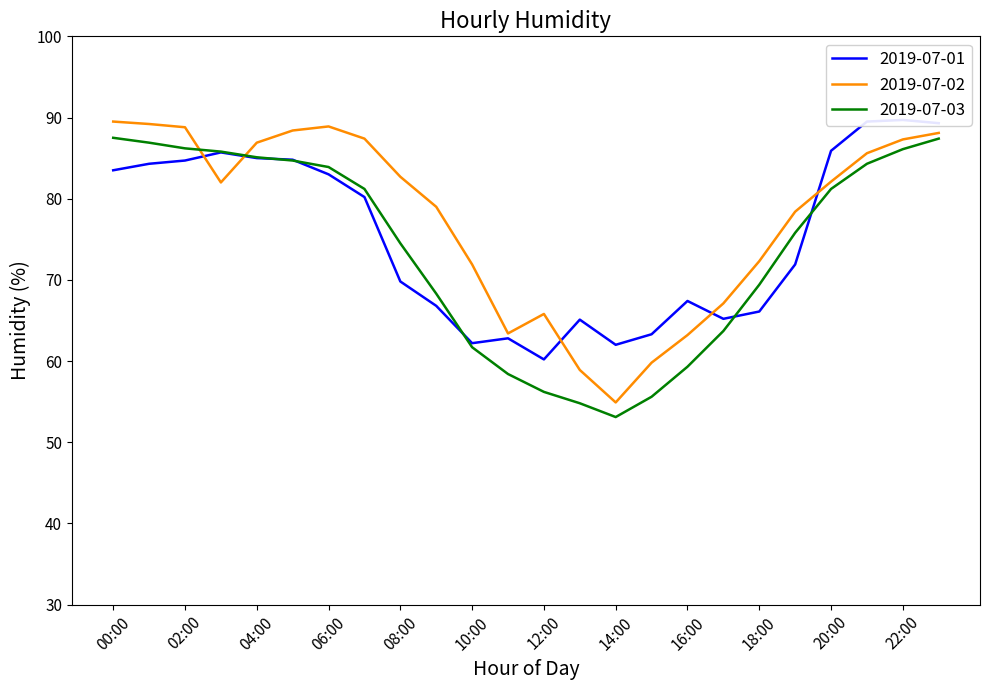

What is the difference between the 2019-07-01 values at 17:00 and 15:00?

1.9